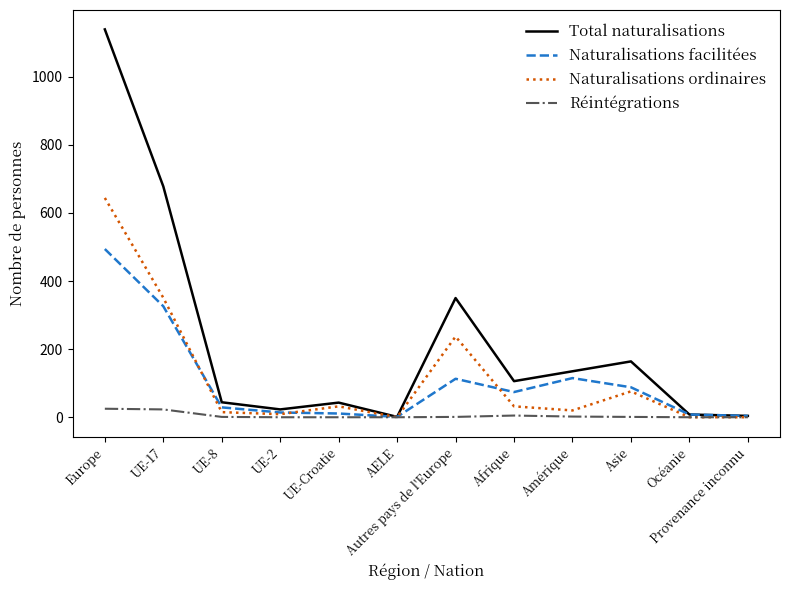

What position from the right is Asie?

3